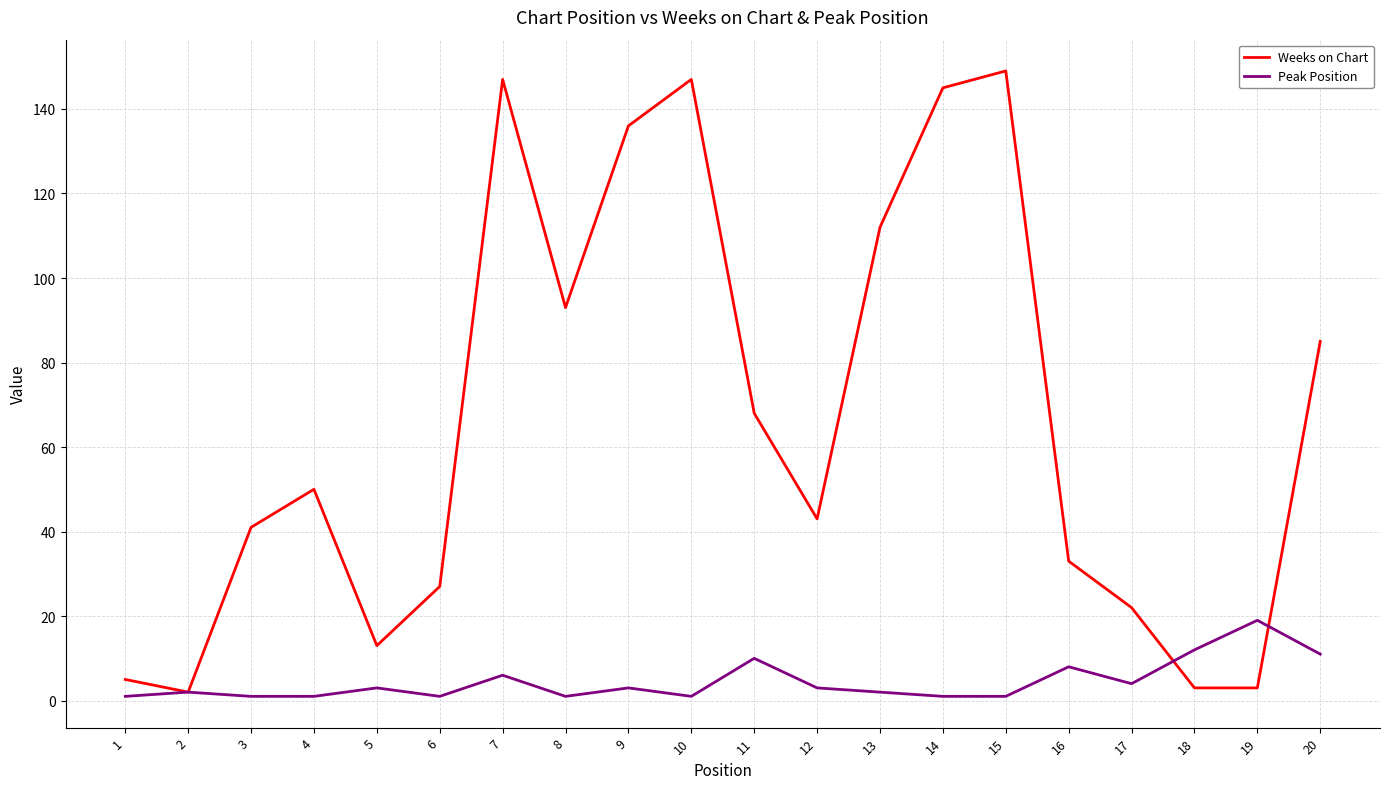

Is this an area chart (filled region under the line)?

No